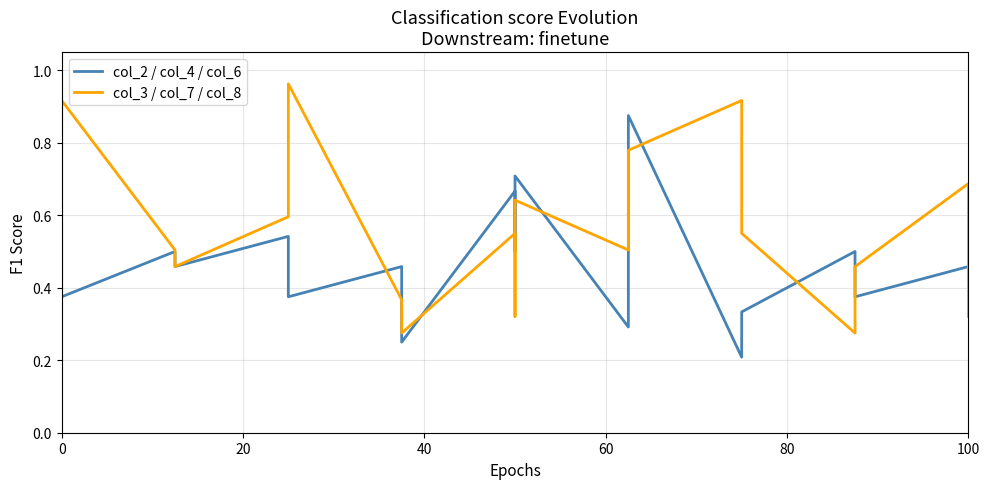

How many interior local peaks does the col_2 / col_4 / col_6 series have?

8